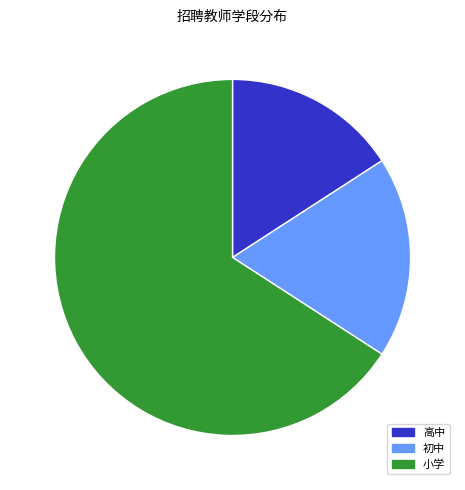

To the nearest percent, what percentage of the pie is 小学?

66%